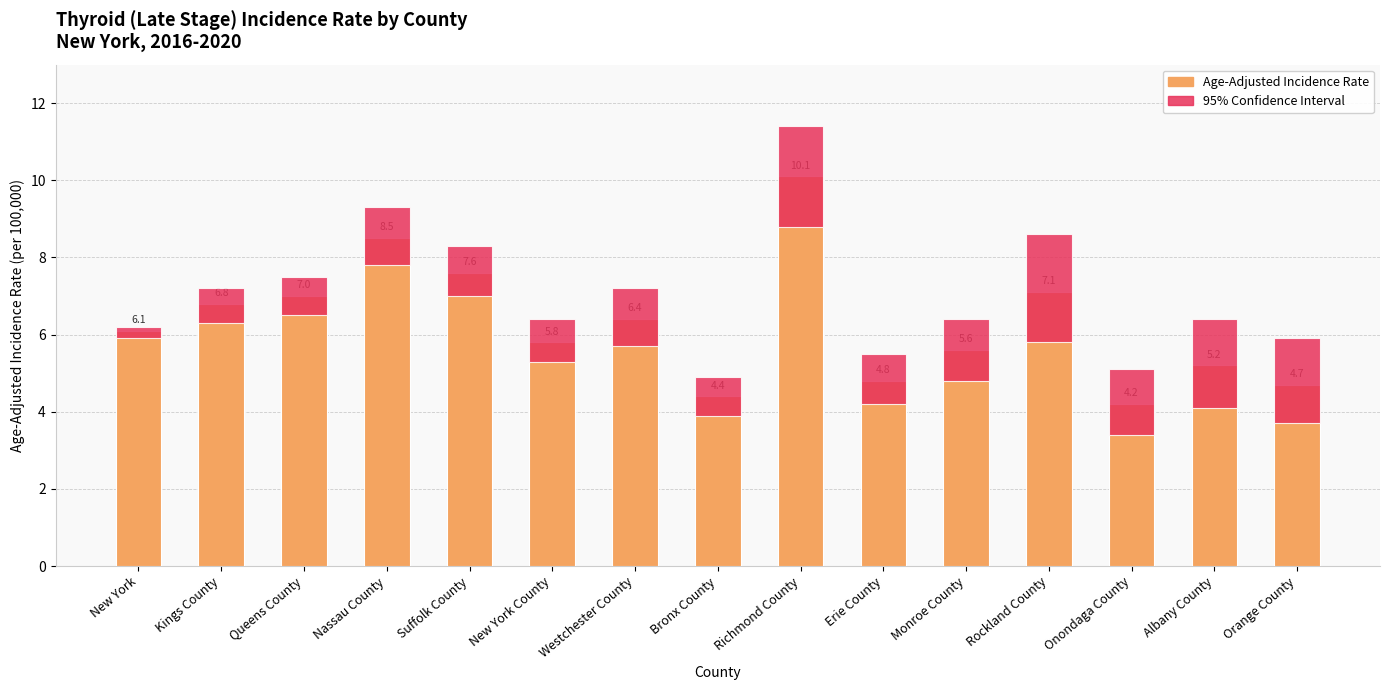

What is the maximum value shown in the chart?

10.1